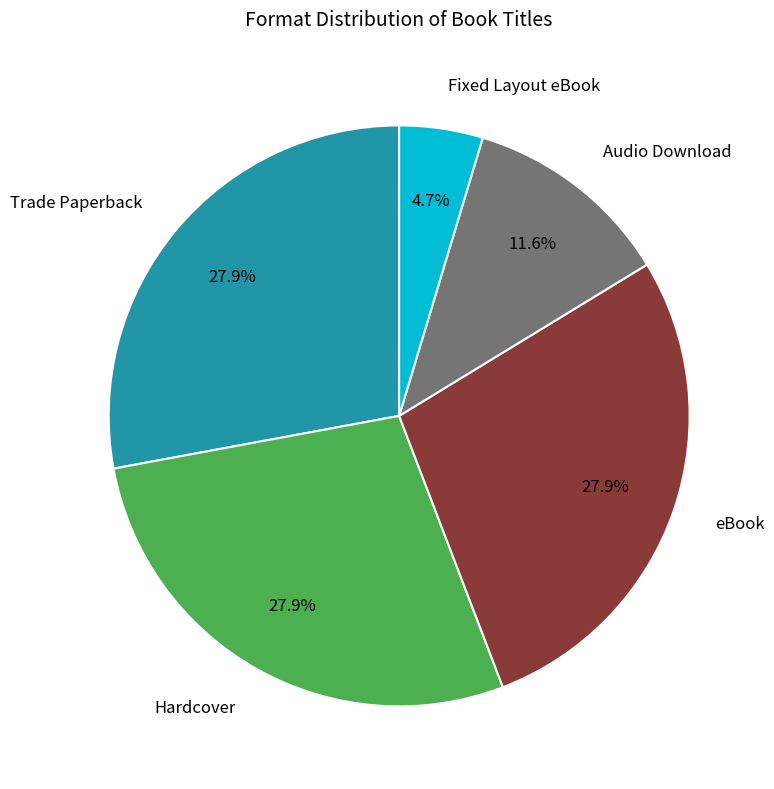

What is the smallest slice in the pie chart?

Fixed Layout eBook